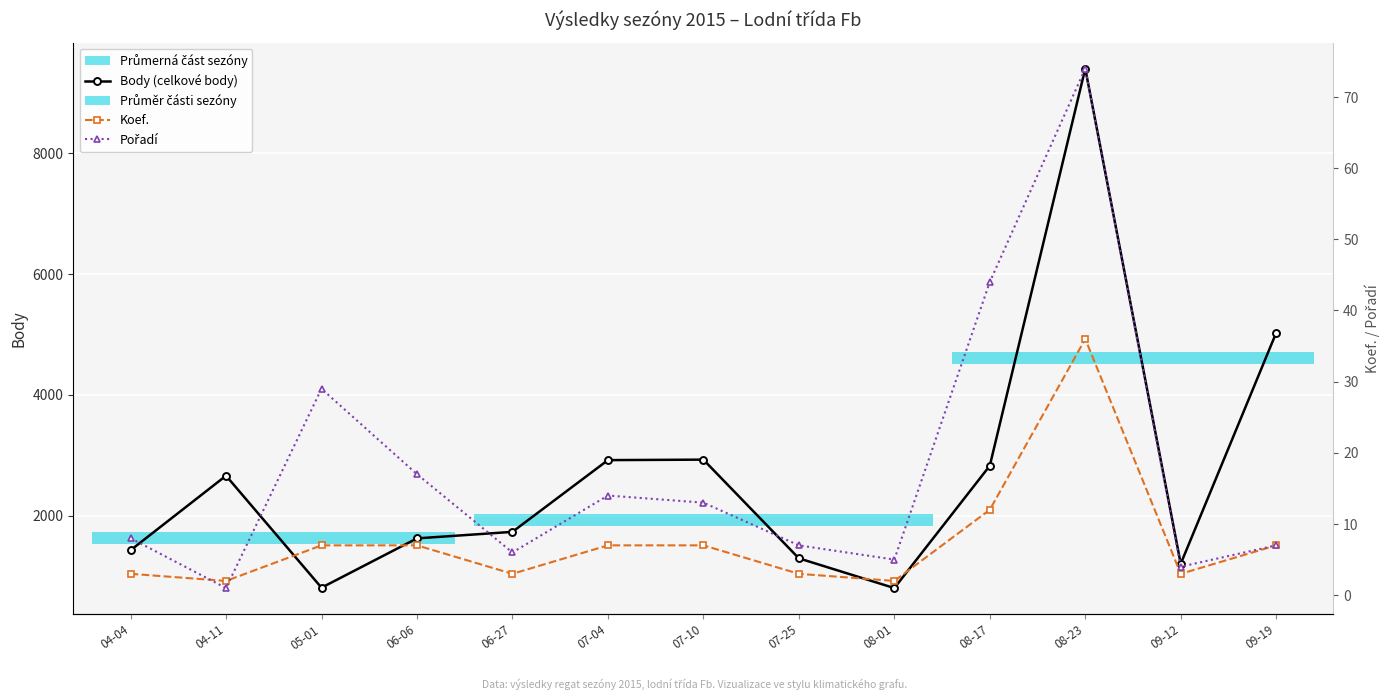

True or false: Body (celkové body) and Pořadí intersect in this chart.

False